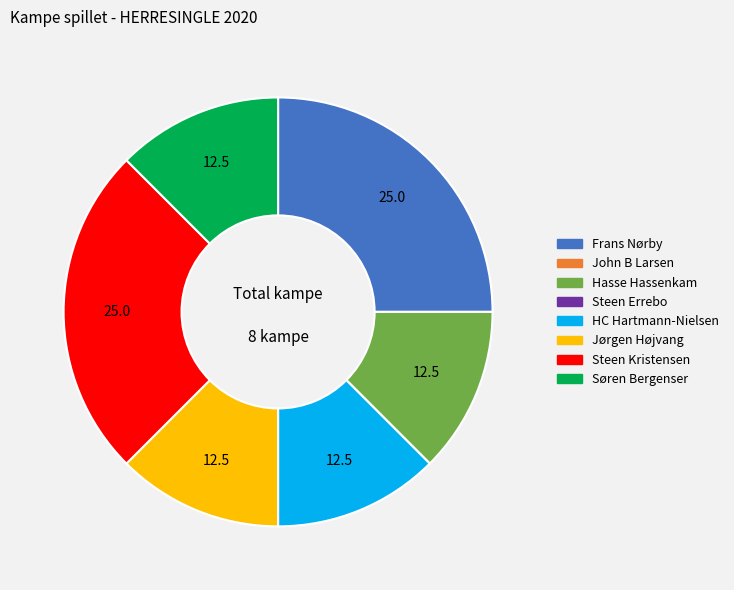

Does Frans Nørby account for over 50% of the chart?

No